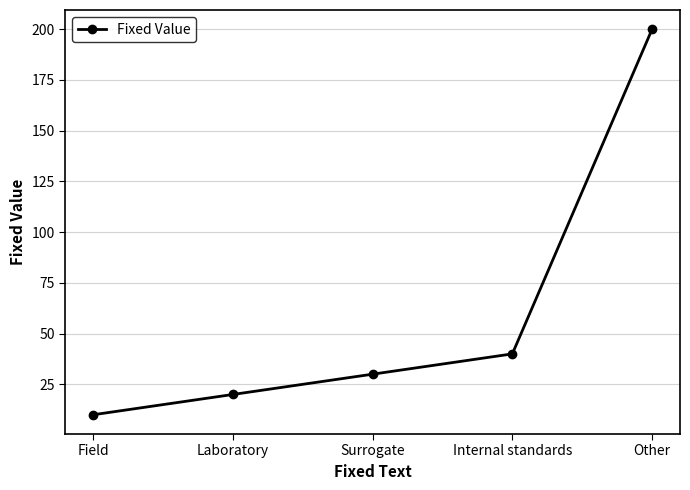

What is the label of the 4th point from the left?

Internal standards